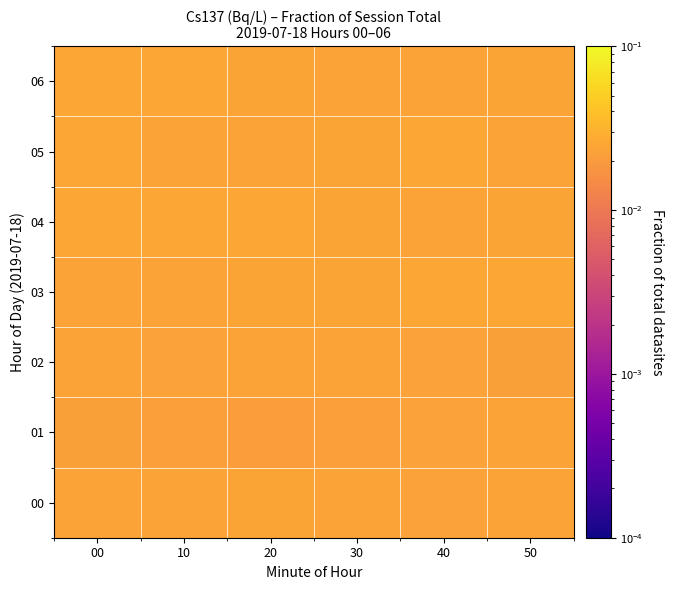

List the series in order of their peak value, highest first.

03, 04, 05, 06, 00, 01, 02